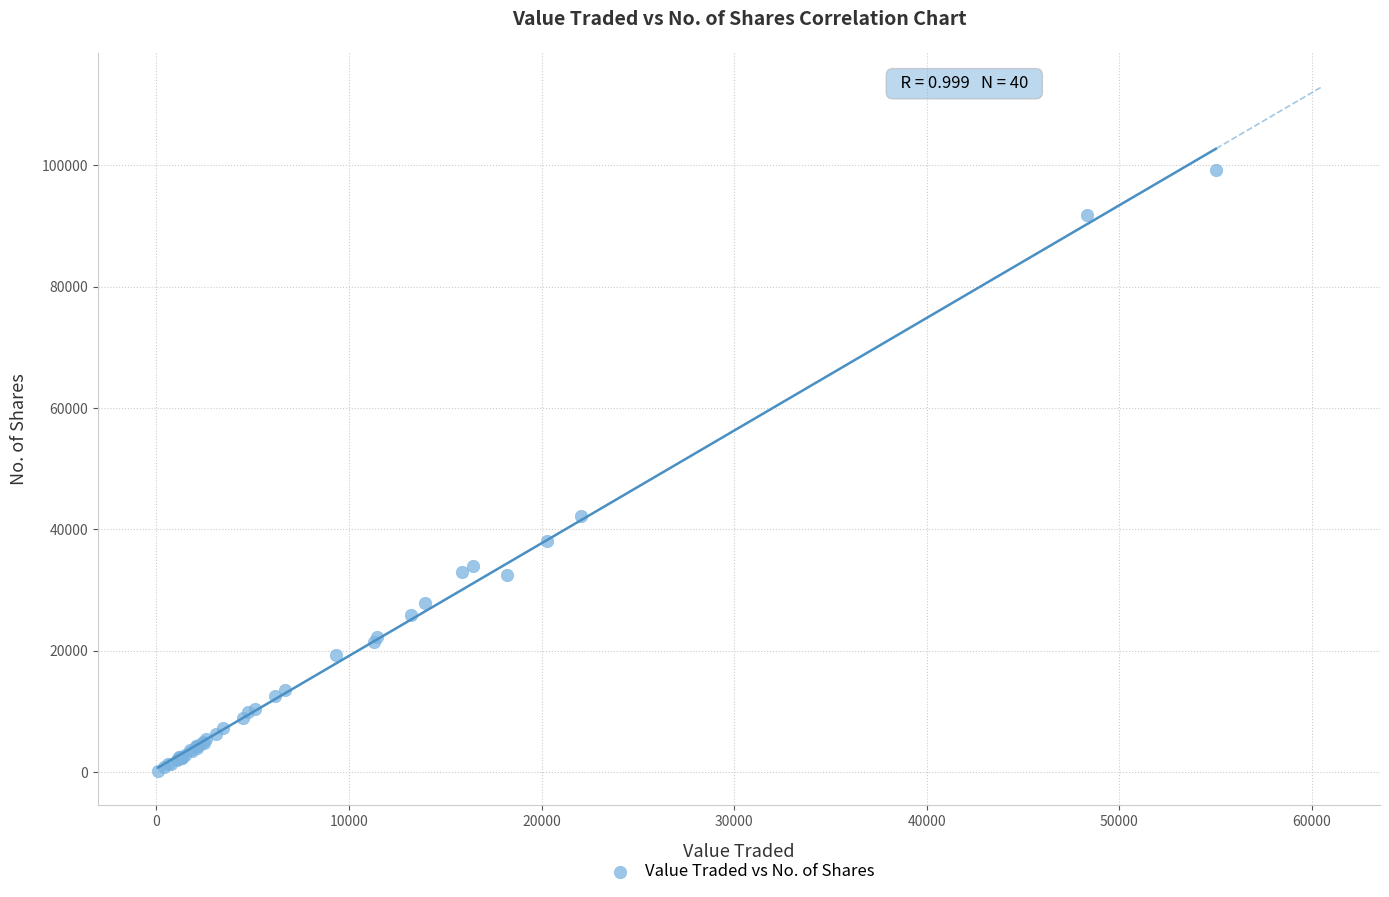

What Y value in the scatter plot is closest to 49733?

42204